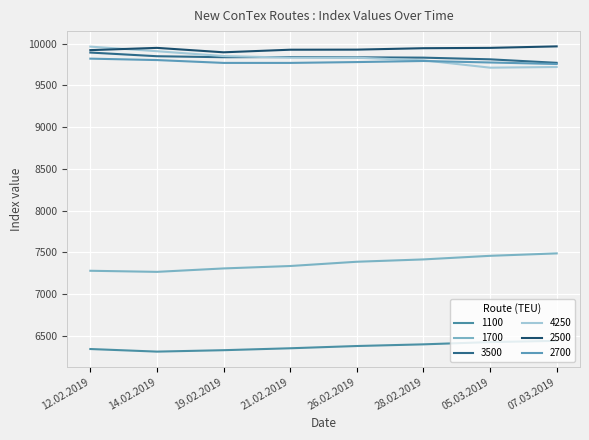

At which label does 2700 reach its peak?

12.02.2019